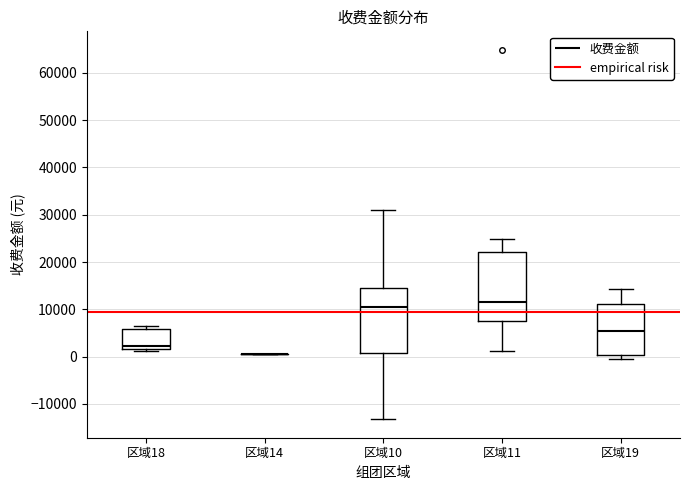

Where does the upper whisker of the box for 区域11 end on the y-axis? The values are not printed on the chart, so give them approximately, as read against the axis.

25000